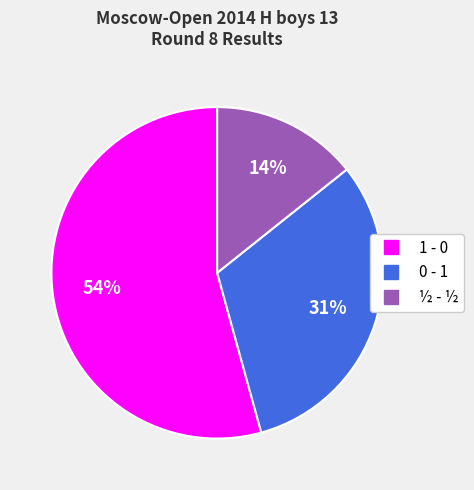

Does any single category account for the majority?

Yes